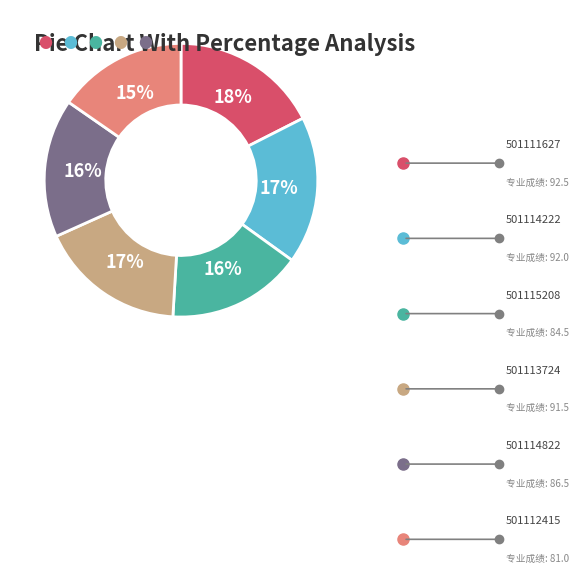

To the nearest percent, what is the average slice percentage?

17%